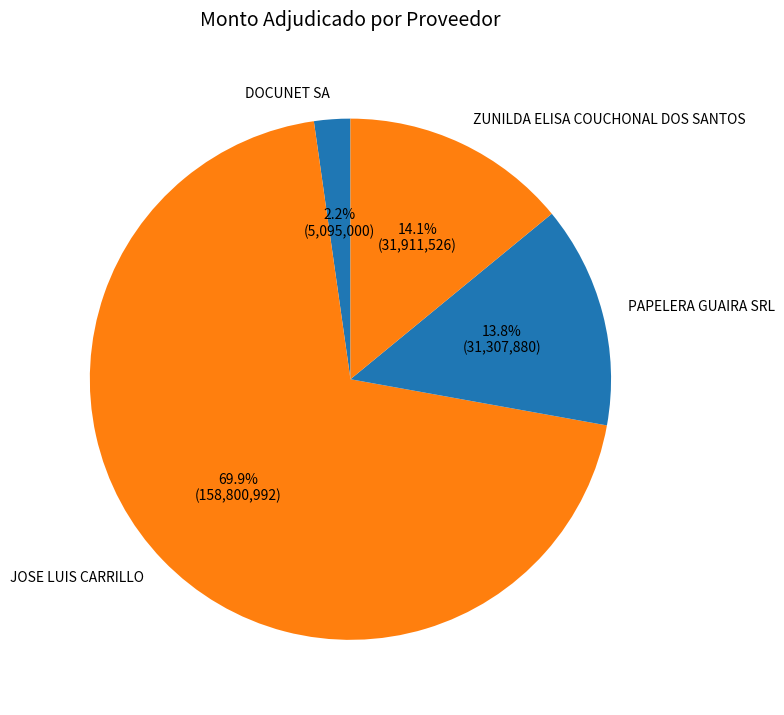

Does any single category account for the majority?

Yes